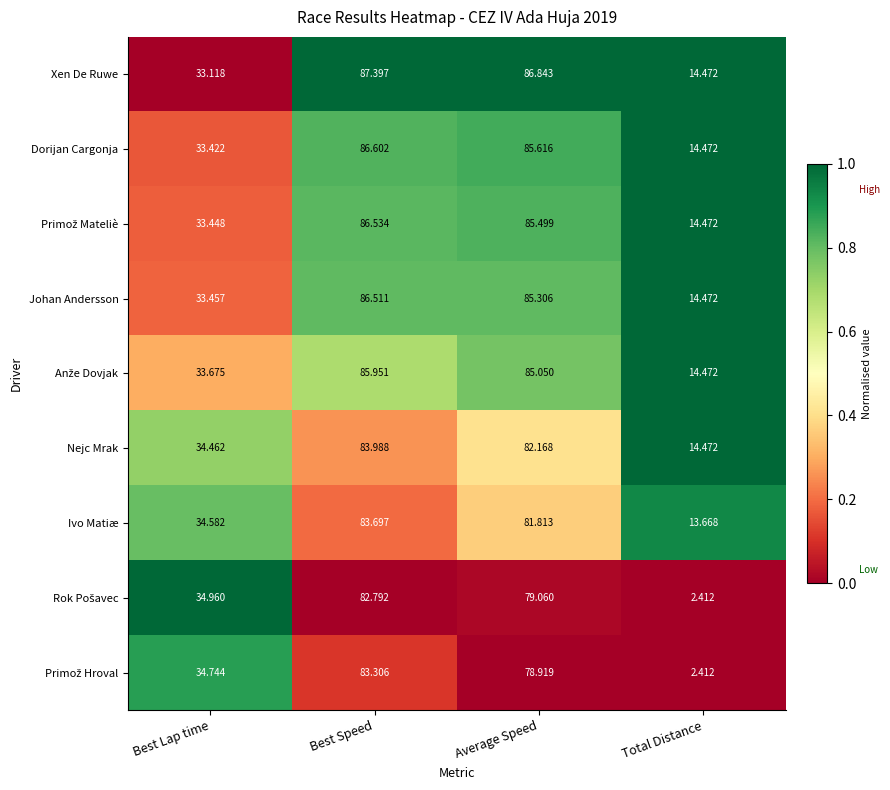

Which series has the largest total across all categories?

Xen De Ruwe